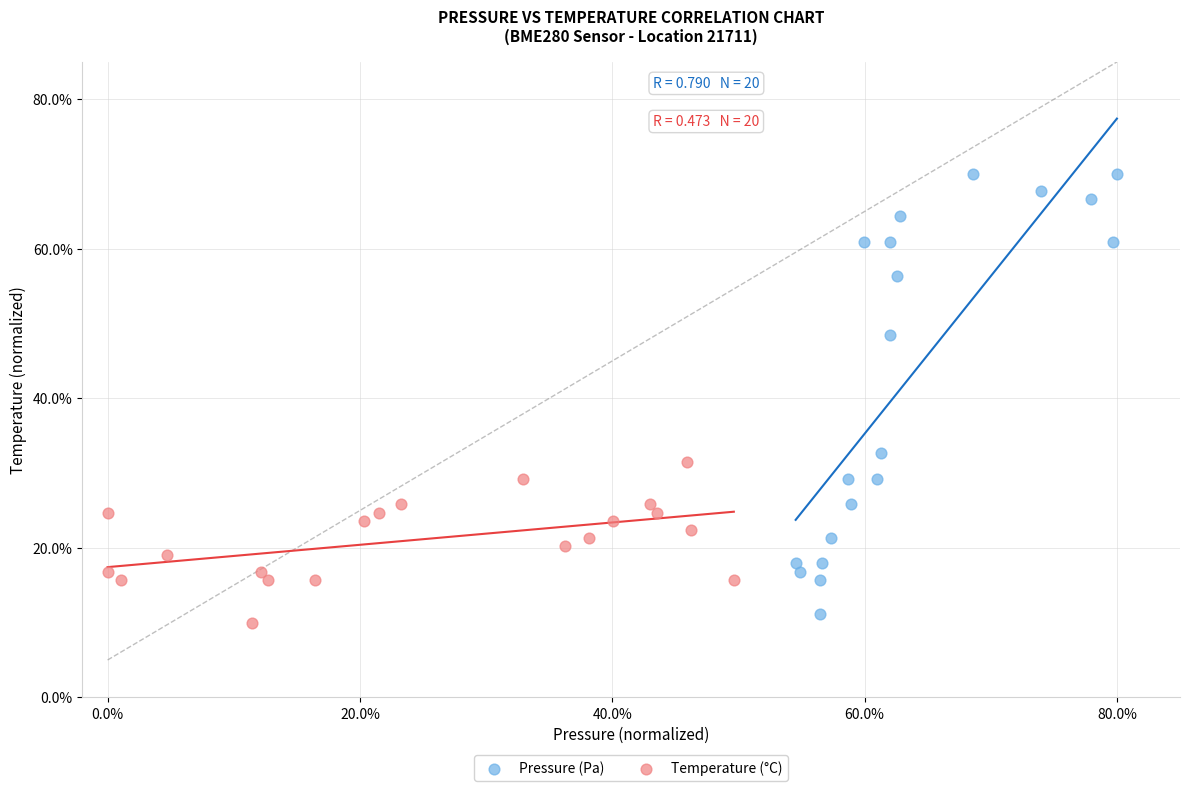

Which series contains the highest Y value?

Pressure (Pa)